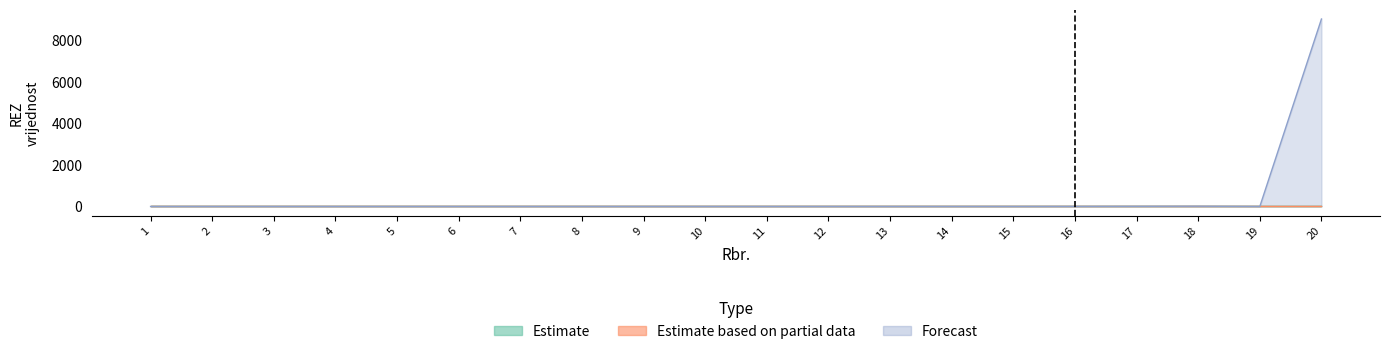

Reading left to right, list all the values displayed in this chart.

Estimate: 0	0	0	0	0	0	0	0	0	0	0	0	0	0	0	0	0	0	0	0
Estimate based on partial data: 0	0	0	0	0	0	0	0	0	0	0	0	0	0	0	0	0	0	0	0
Forecast: 0	0	0	0	0	0	0	0	0	0	0	0	0	0	0	2	6	11	0	9021